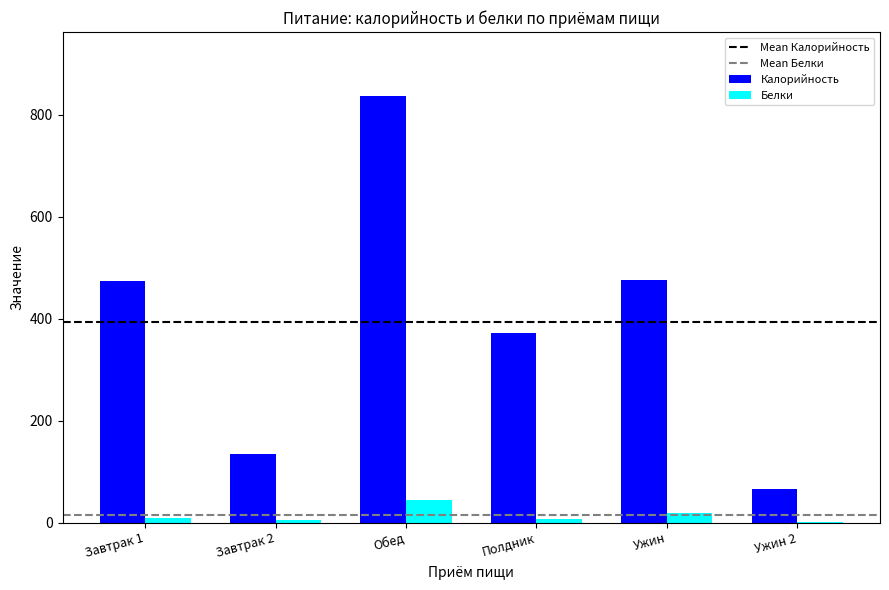

Between Завтрак 1 and Полдник, which series saw the biggest shift?

Калорийность